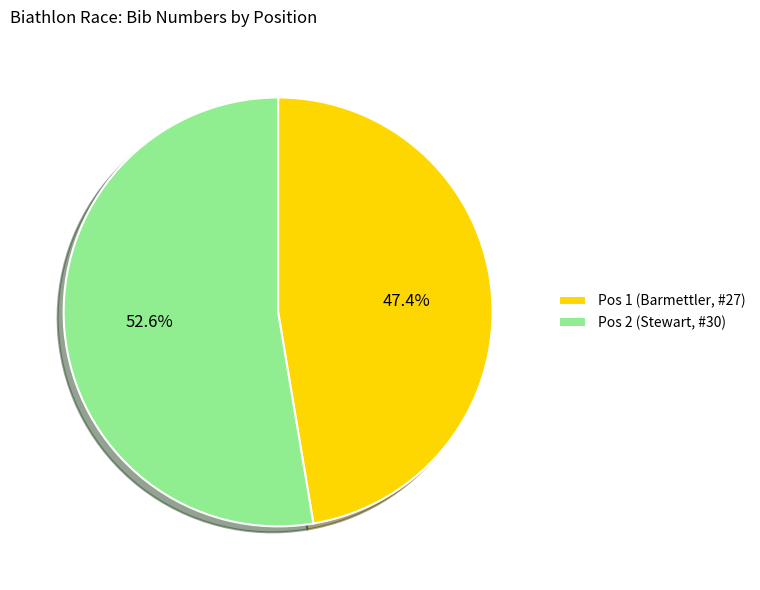

Approximately how many times larger is the value at Pos 2 (Stewart, #30) compared to Pos 1 (Barmettler, #27)?

1.1